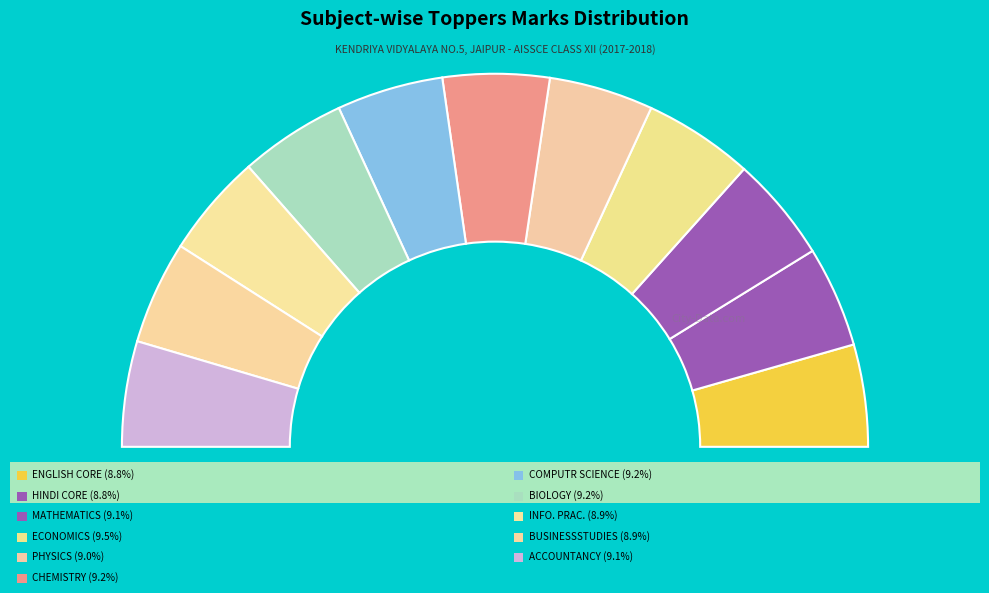

Rank the categories by value from highest to lowest.

ECONOMICS, CHEMISTRY, COMPUTR SCIENCE, BIOLOGY, MATHEMATICS, ACCOUNTANCY, PHYSICS, INFO. PRAC., BUSINESSSTUDIES, ENGLISH CORE, HINDI CORE